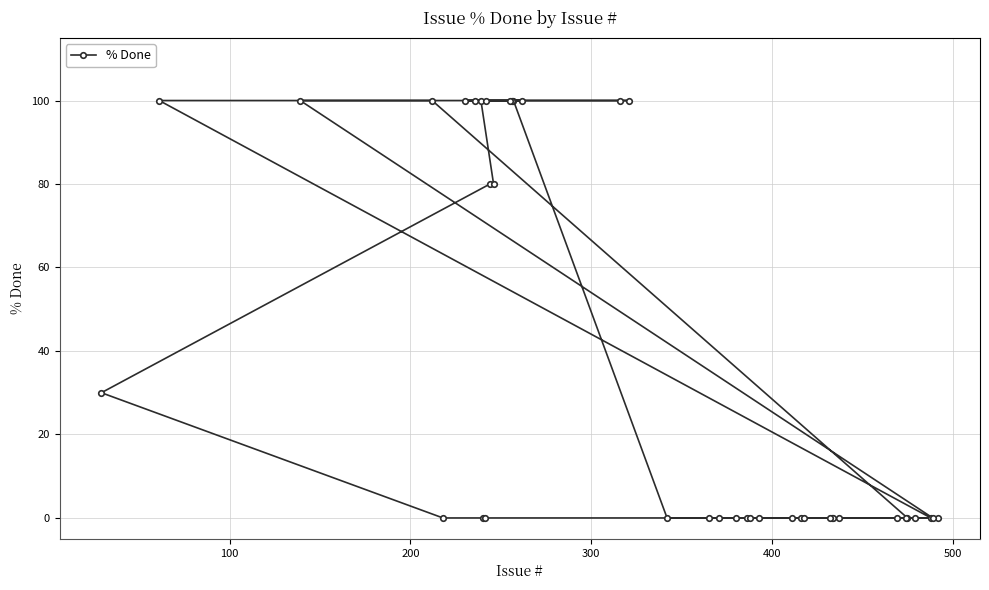

What is the greatest value displayed?

100